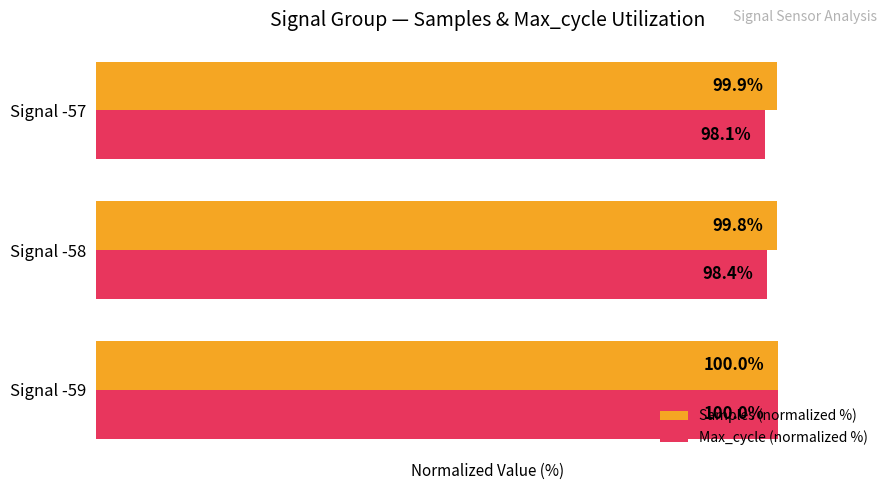

List the series in order of their overall mean, highest first.

Samples (normalized %), Max_cycle (normalized %)